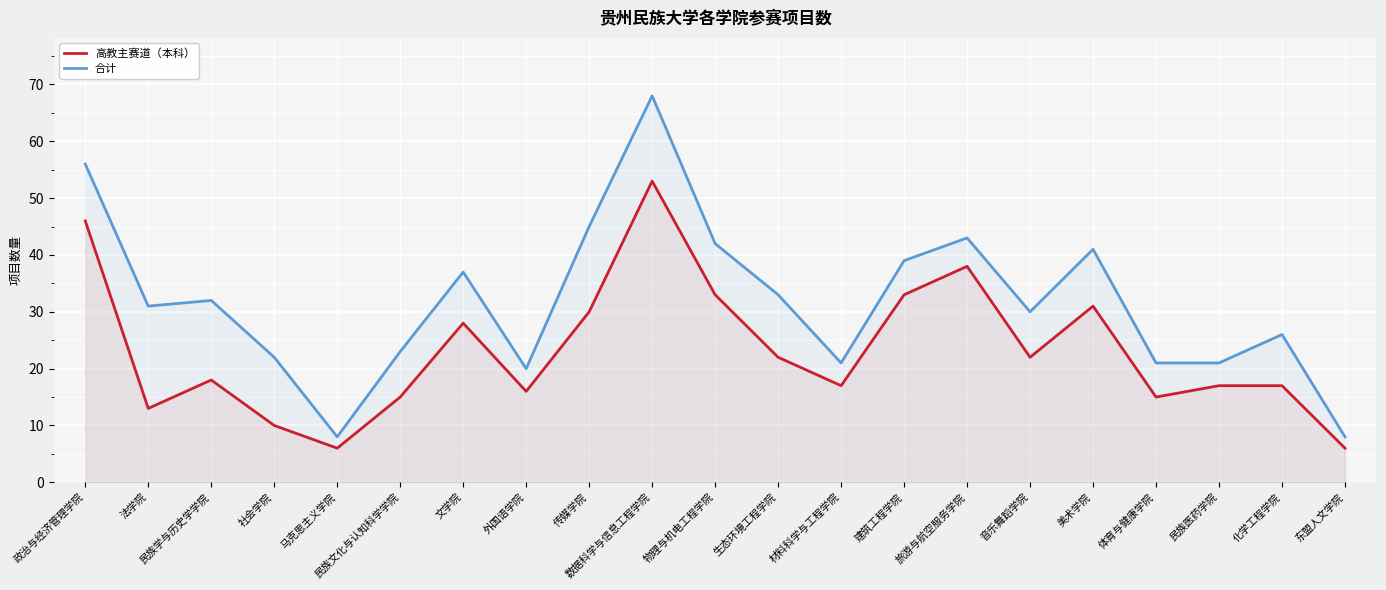

Which series changed the most between 生态环境工程学院 and 民族医药学院?

合计